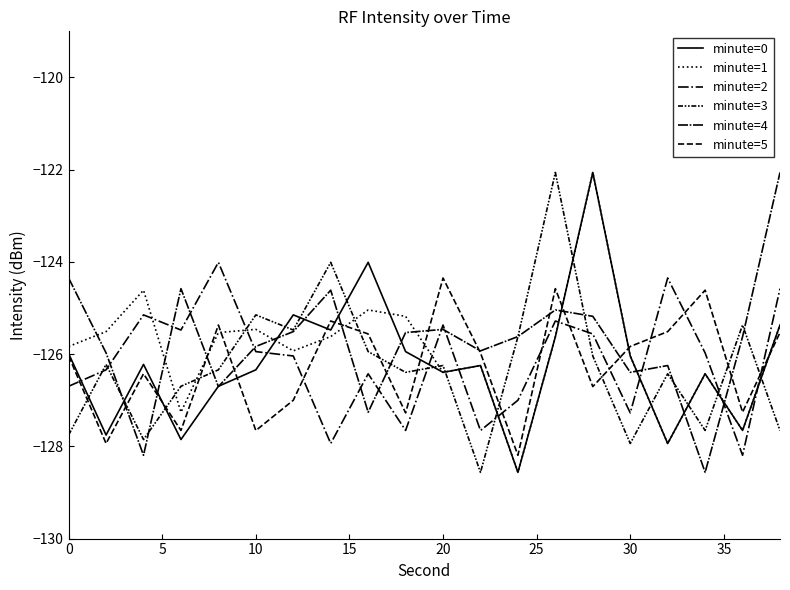

How many lines are shown in the chart?

6